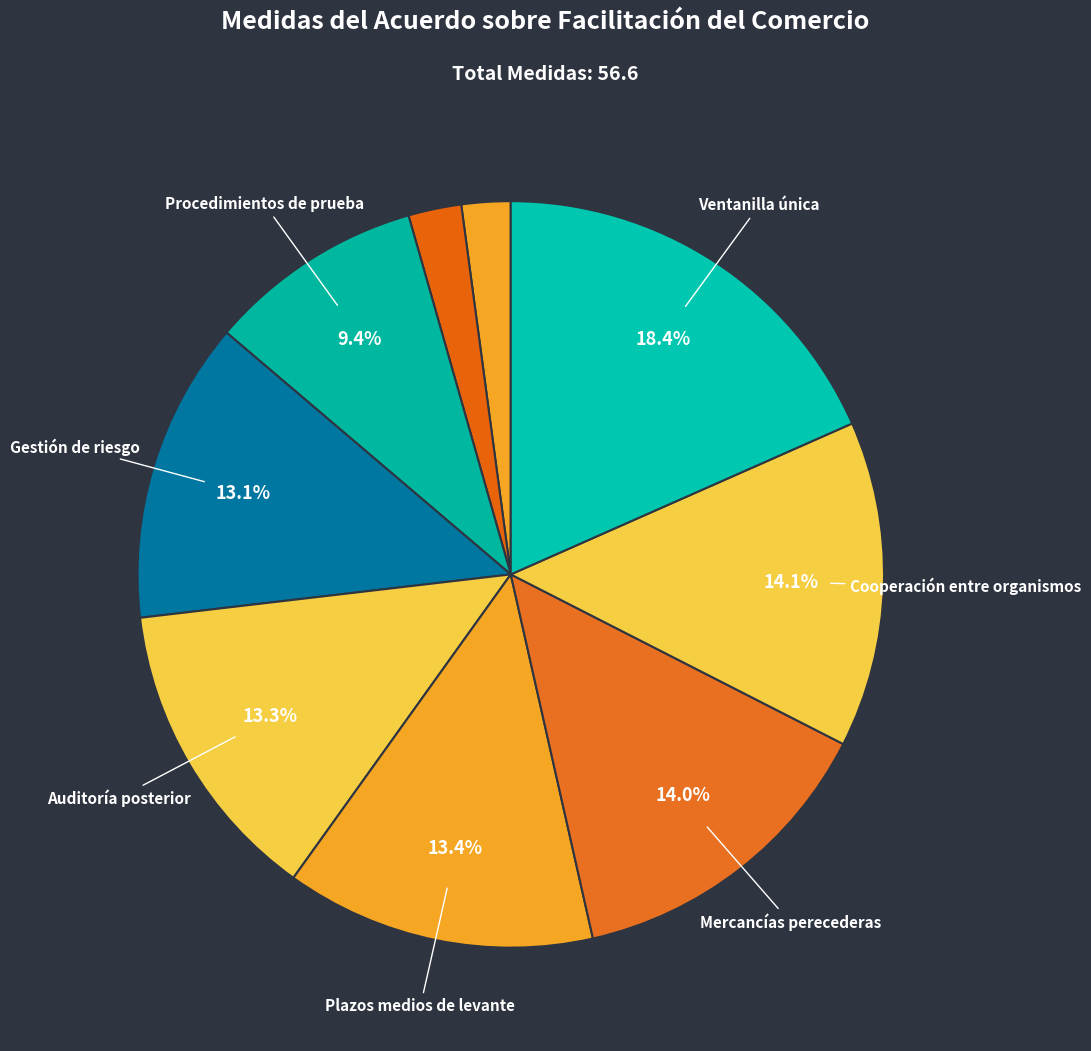

Count the number of slices in the pie.

9